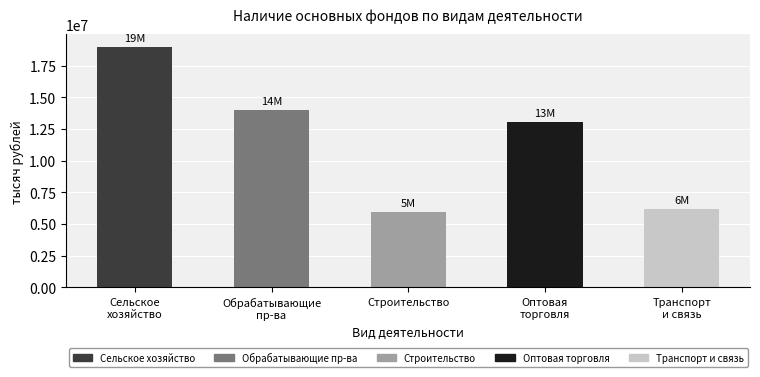

What is the sum of all values?

58219238